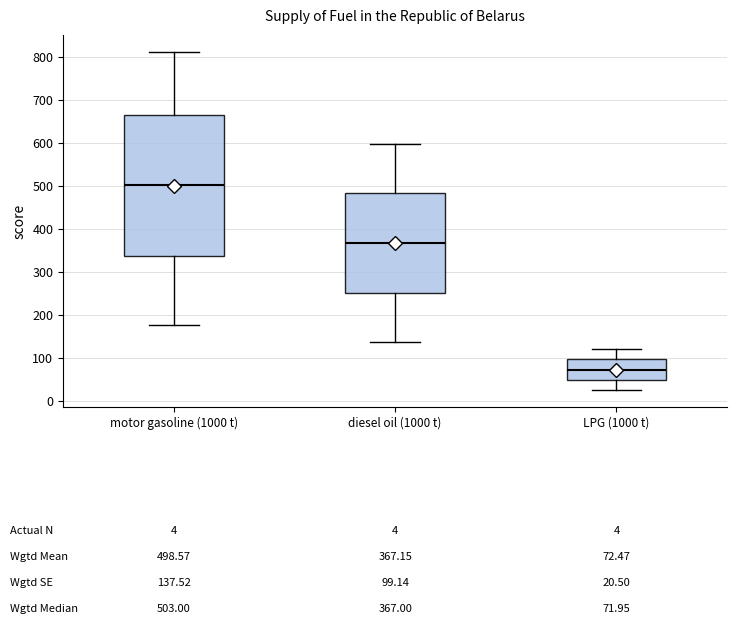

Which box's median line is the highest?

motor gasoline (1000 t)